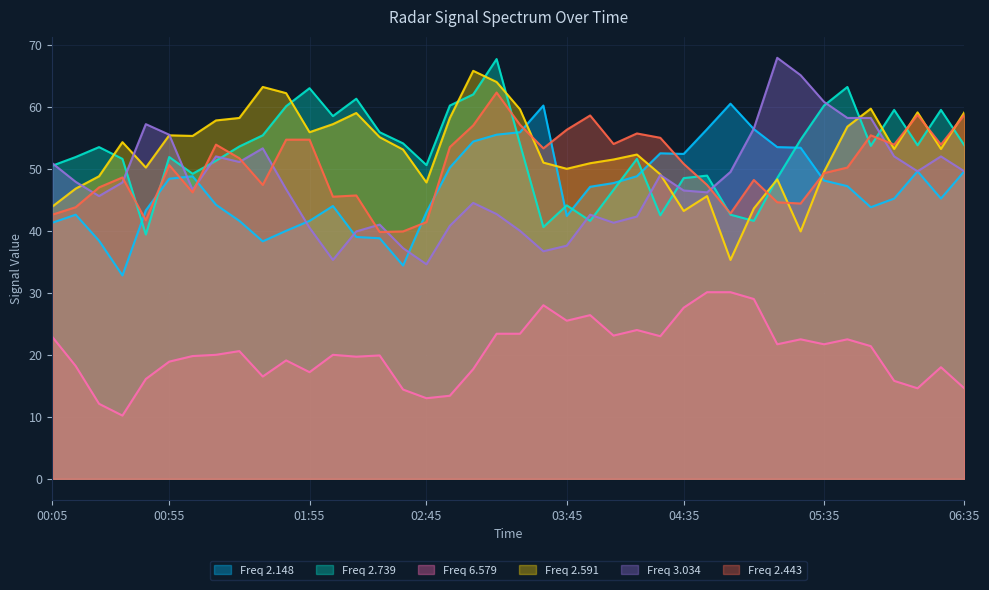

At which label does 2.739 reach its minimum?

00:45